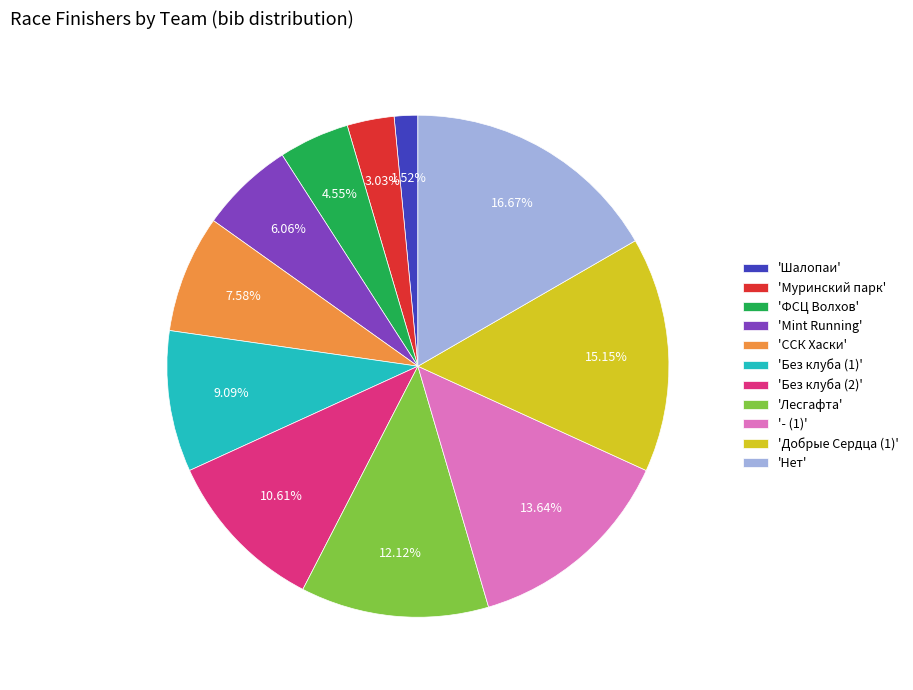

Does any single category account for the majority?

No